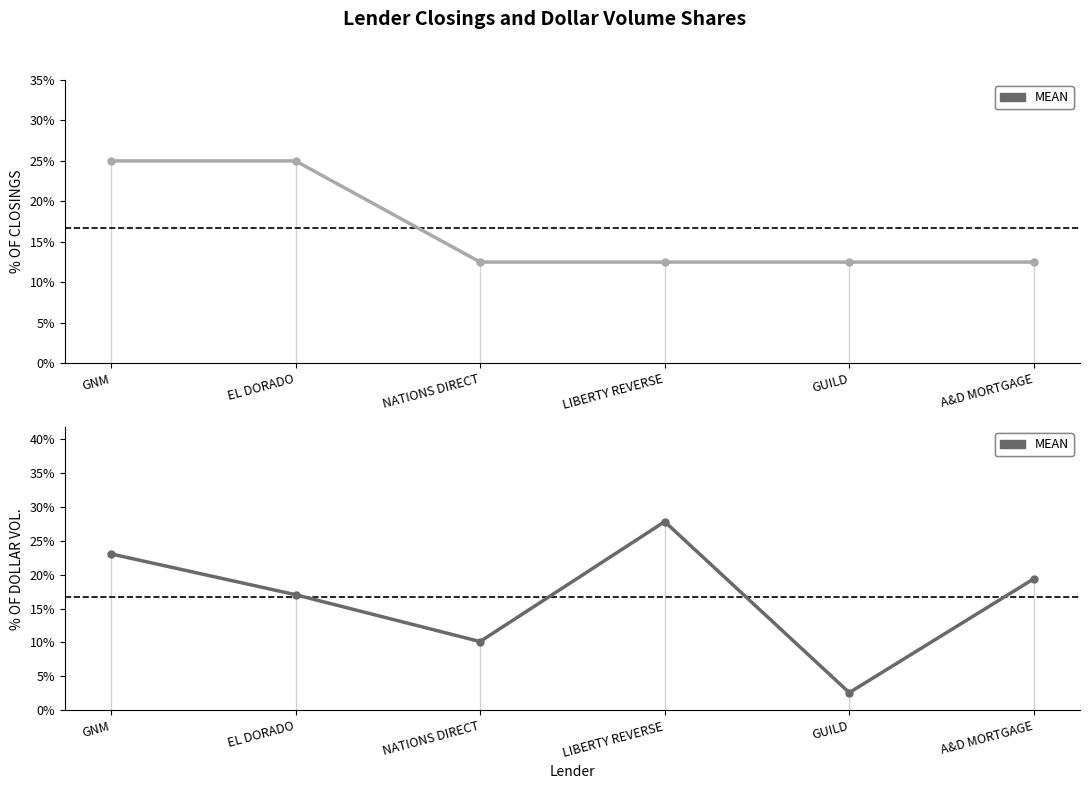

Which series has the largest range (max minus min)?

% OF DOLLAR VOL.